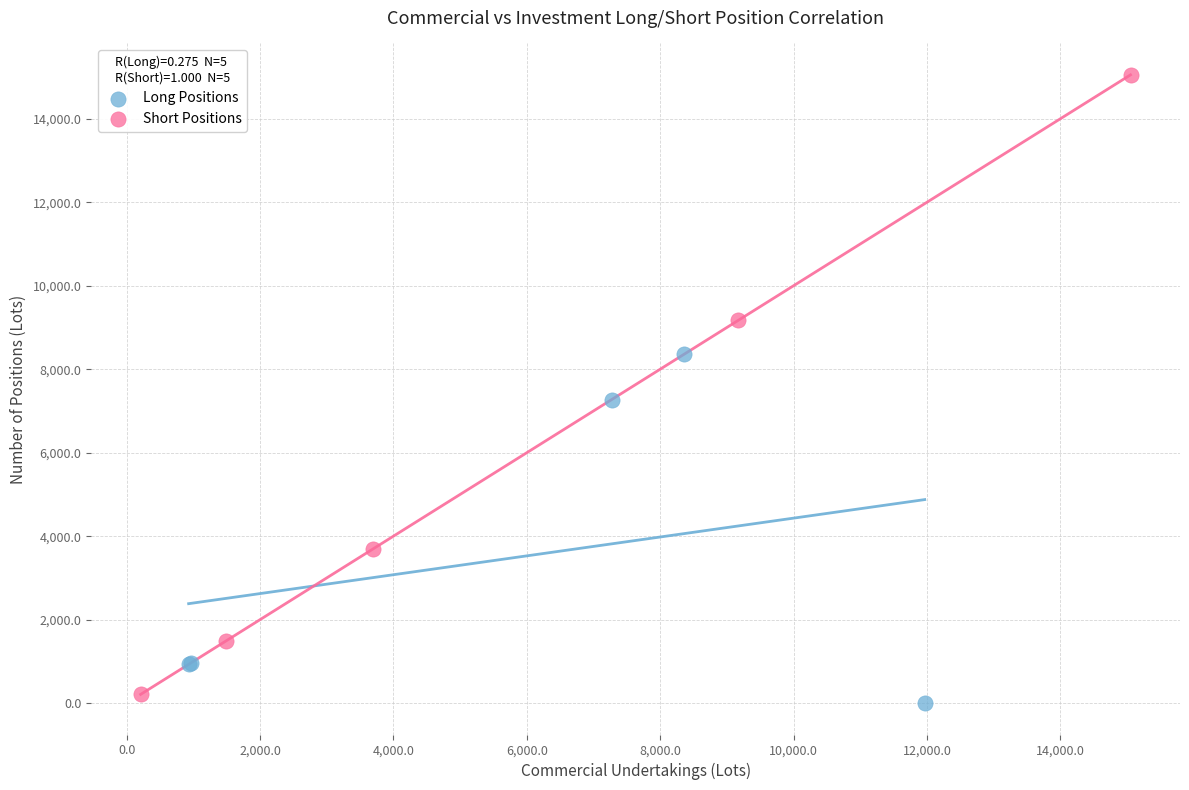

Which series contains the highest Y value?

Short Positions